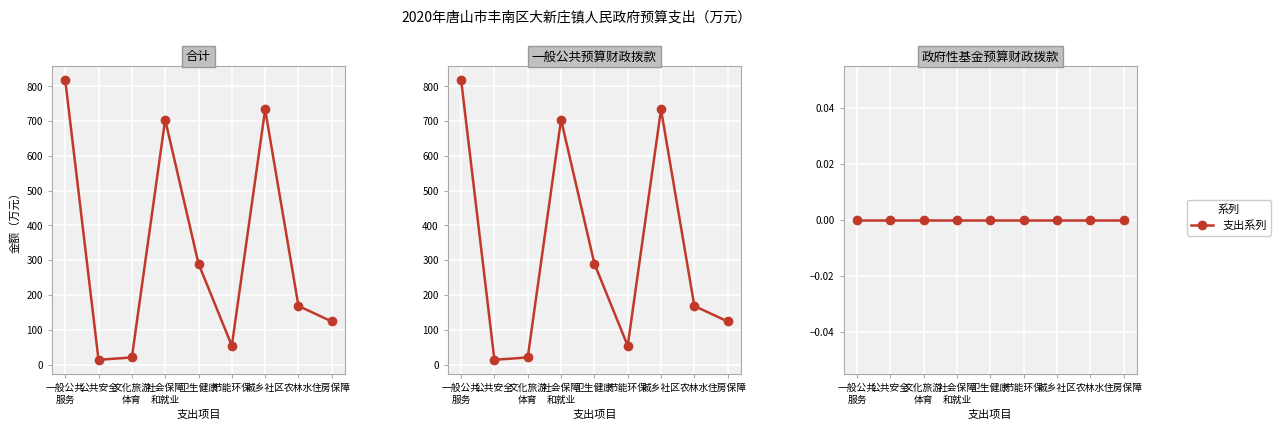

At which label does 合计 reach its peak?

一般公共
服务